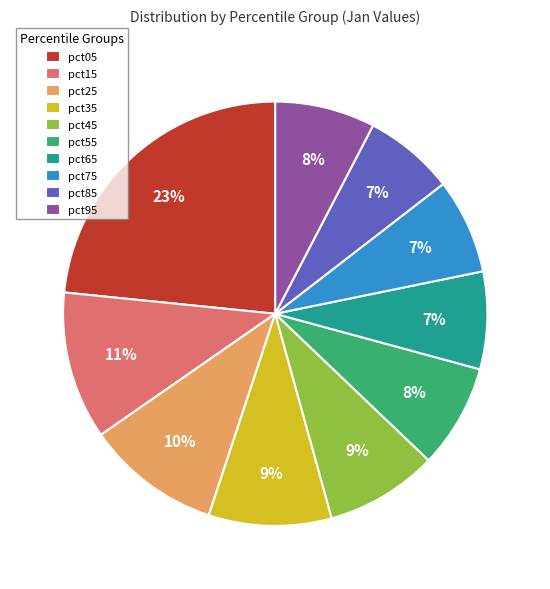

Do pct85 and pct55 together represent more than half of the pie?

No